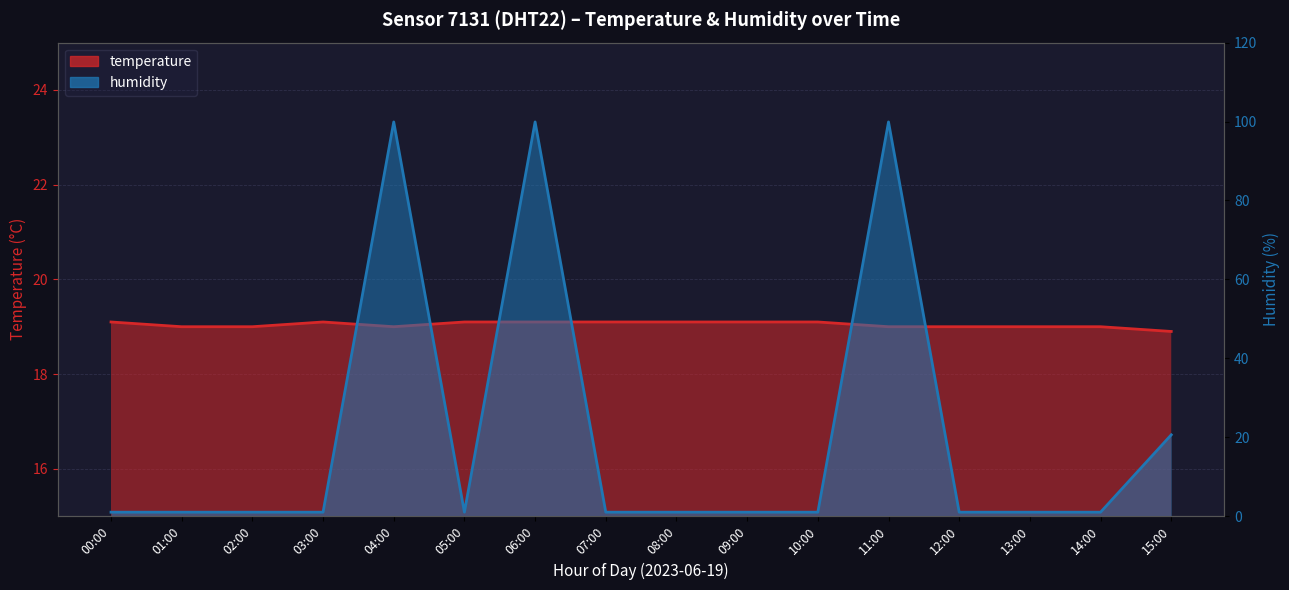

Rank the series at 00:00 from lowest to highest value.

humidity, temperature